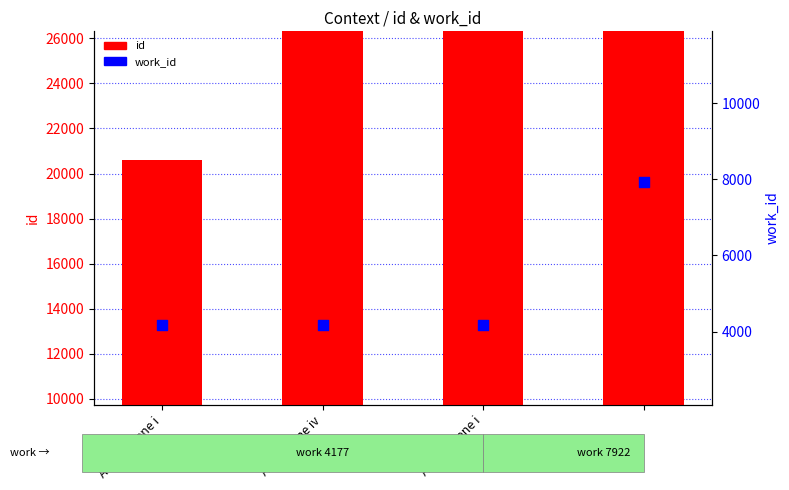

Which series has the widest spread of Y values?

id